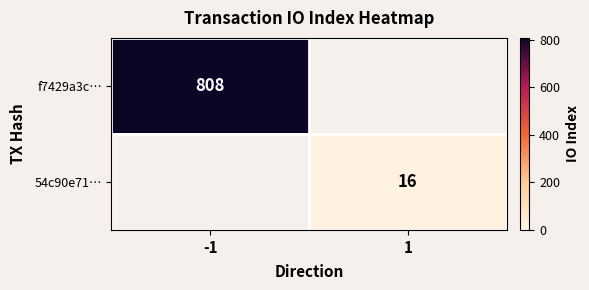

The value of f7429a3c… at -1 is 808. True or false?

True